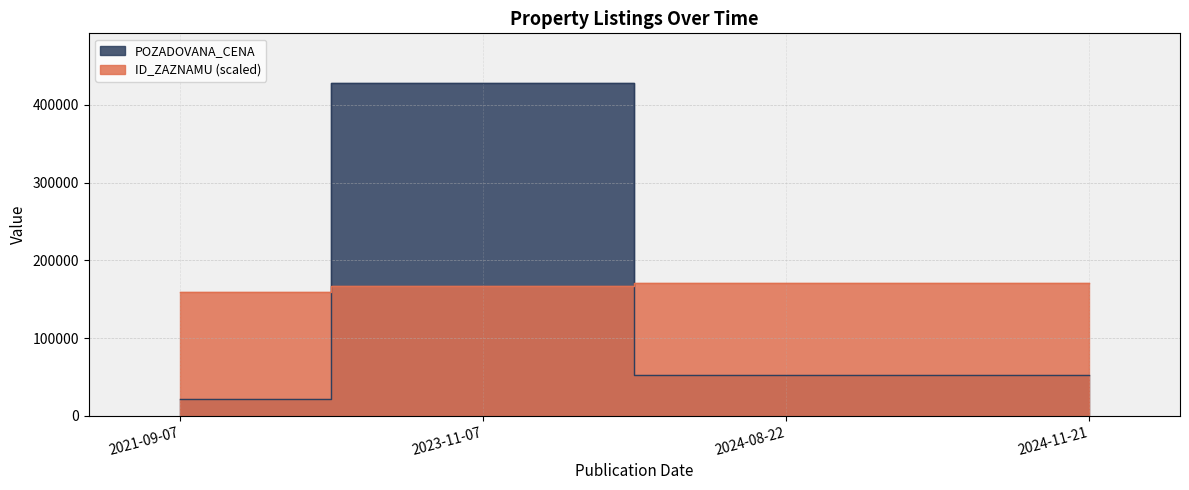

True or false: ID_ZAZNAMU and POZADOVANA_CENA cross at least once.

True